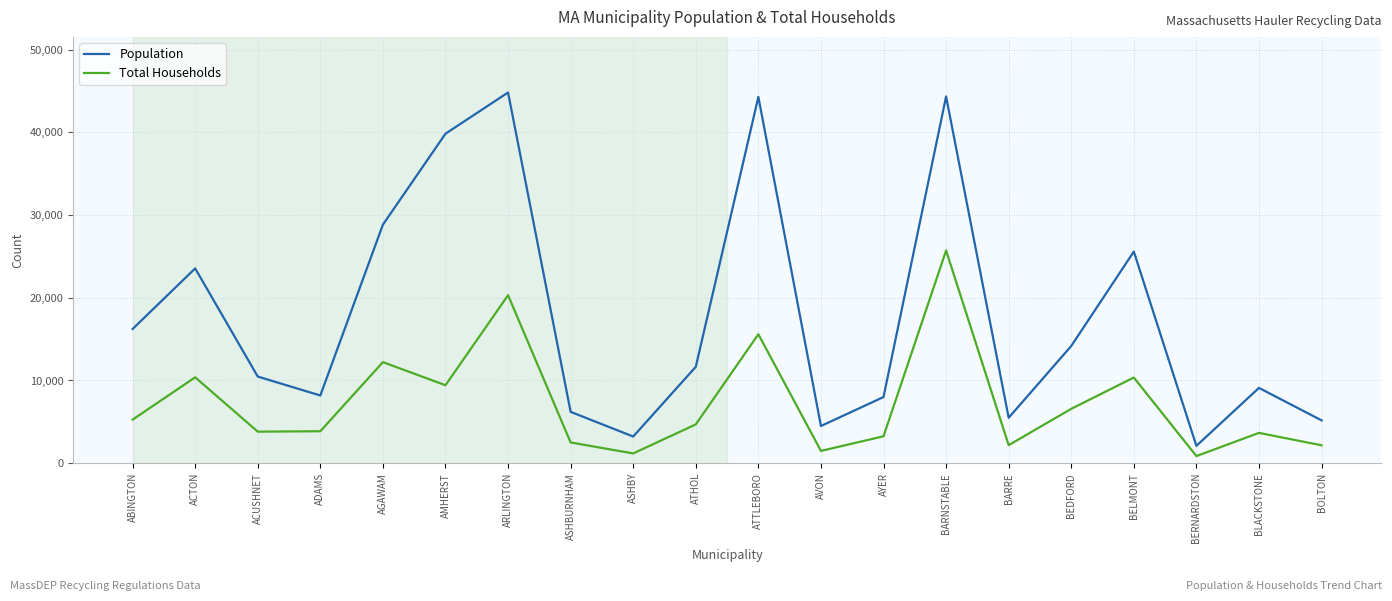

True or false: Population and Total Households intersect in this chart.

False